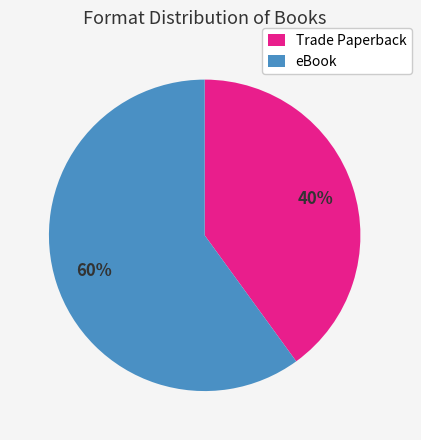

Does Trade Paperback represent more than half of the total?

No